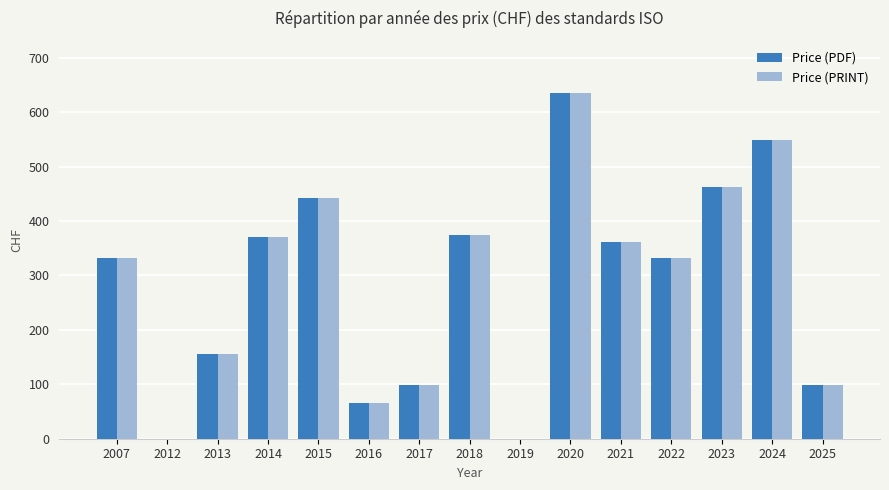

True or false: Price (PDF) has a value of 332 at 2022.

True